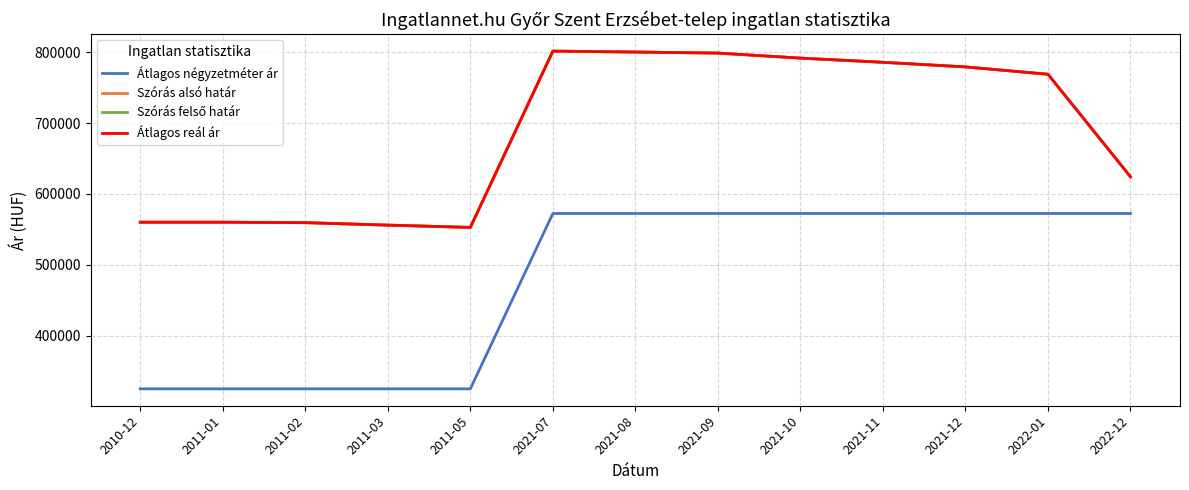

Is the value of Átlagos reál ár at 2021-11 greater than the value of Szórás felső határ at 2021-10?

No